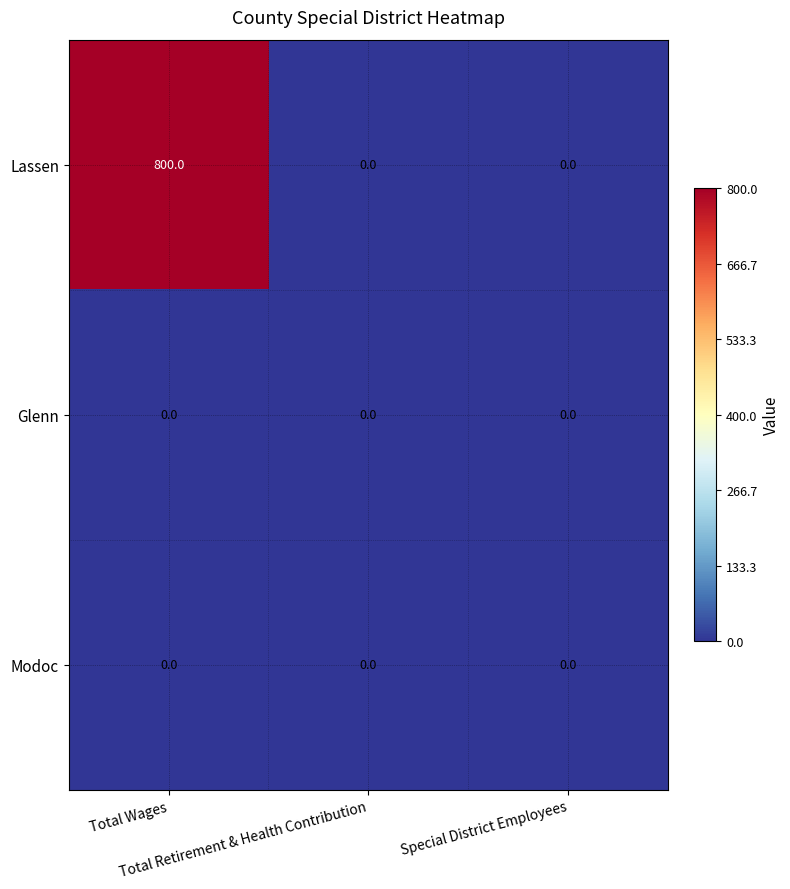

Which series has the largest total across all categories?

Lassen